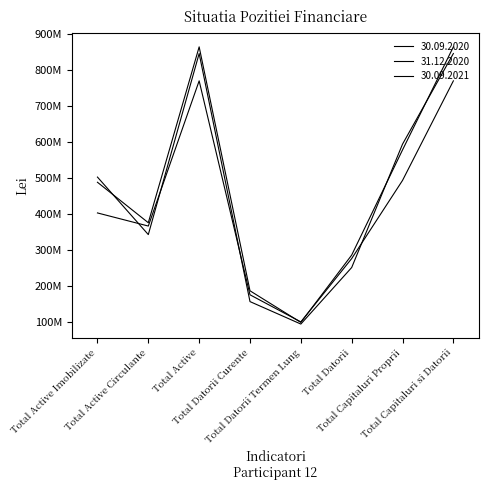

How many intersections are there between 30.09.2021 and 31.12.2020?

3